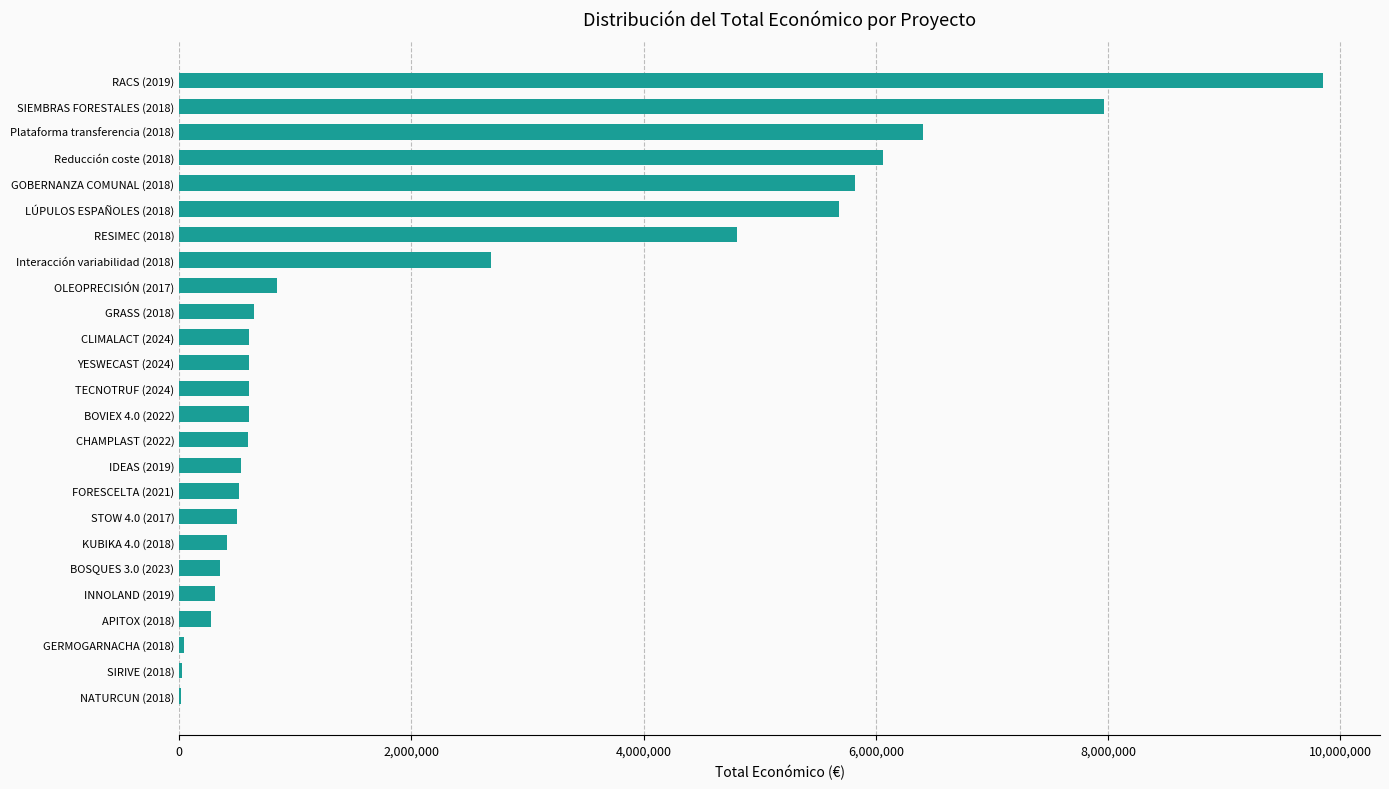

What is the sum of all values?

56721114